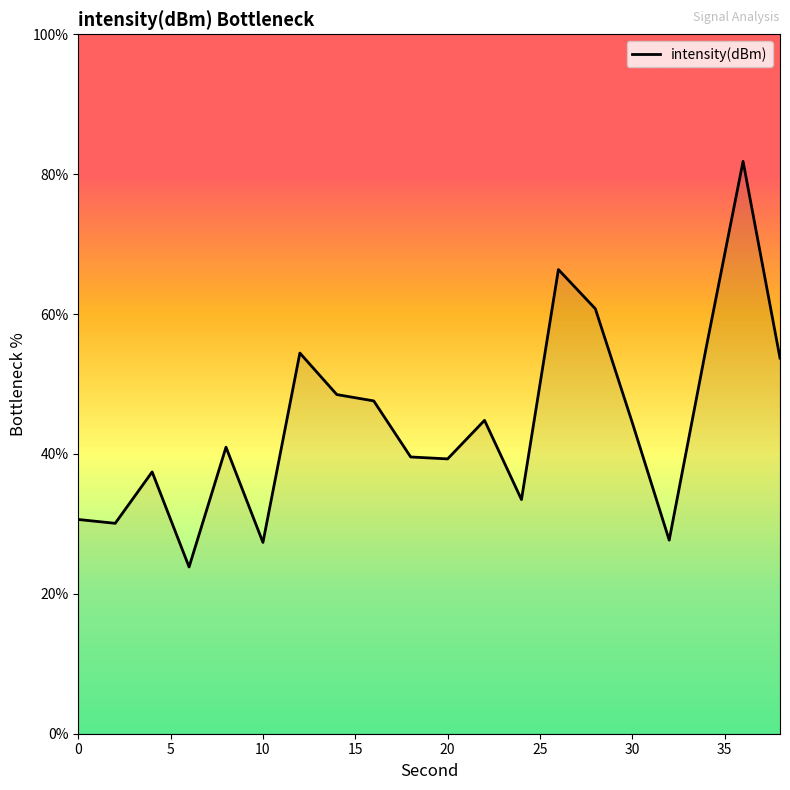

What is the smallest value displayed?

23.8